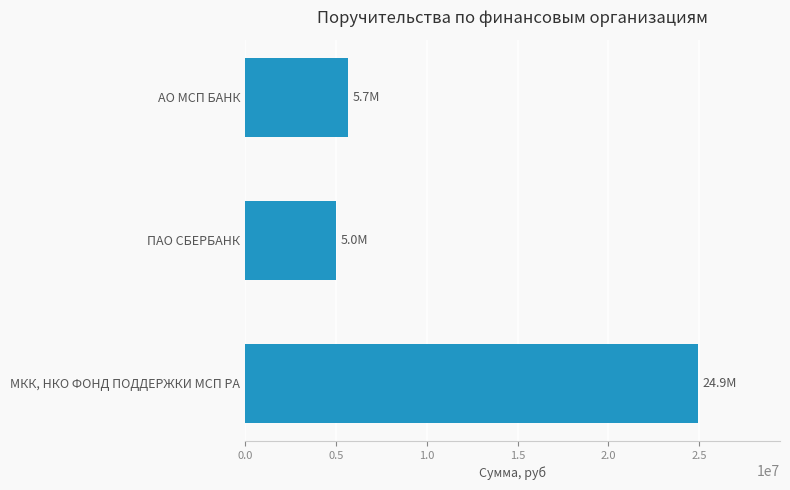

The chart shows a value of 24947500 at МКК, НКО ФОНД ПОДДЕРЖКИ МСП РА. True or false?

True